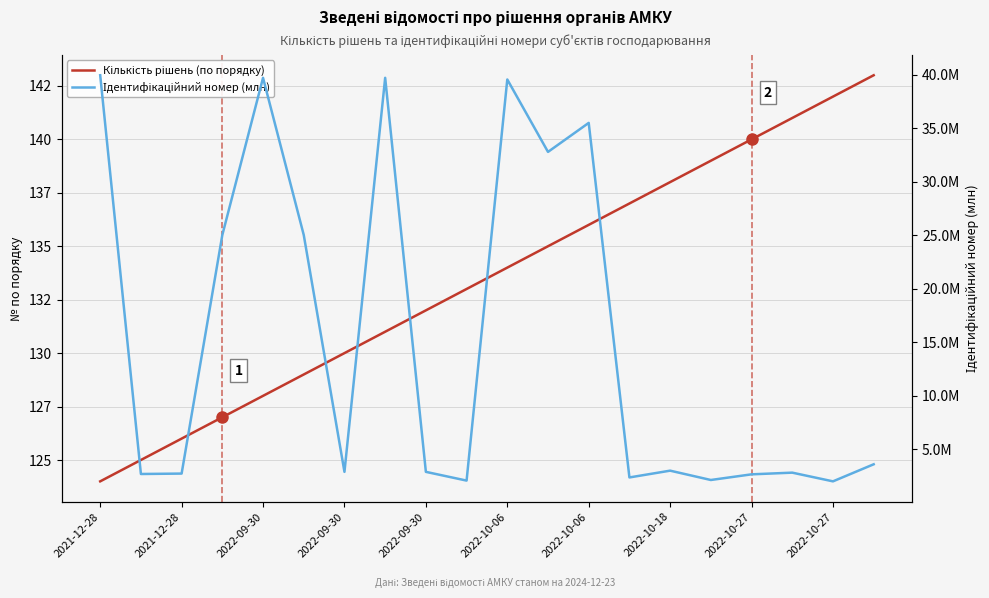

What is the maximum value shown in the chart?

143.0